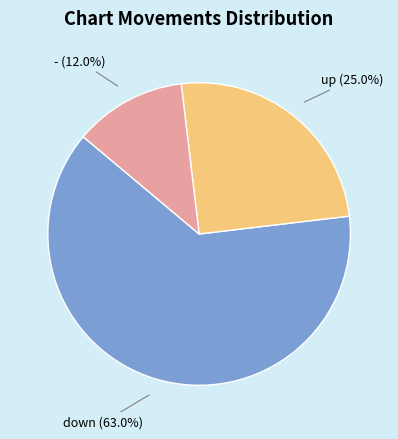

To the nearest percent, what portion does - represent?

12%